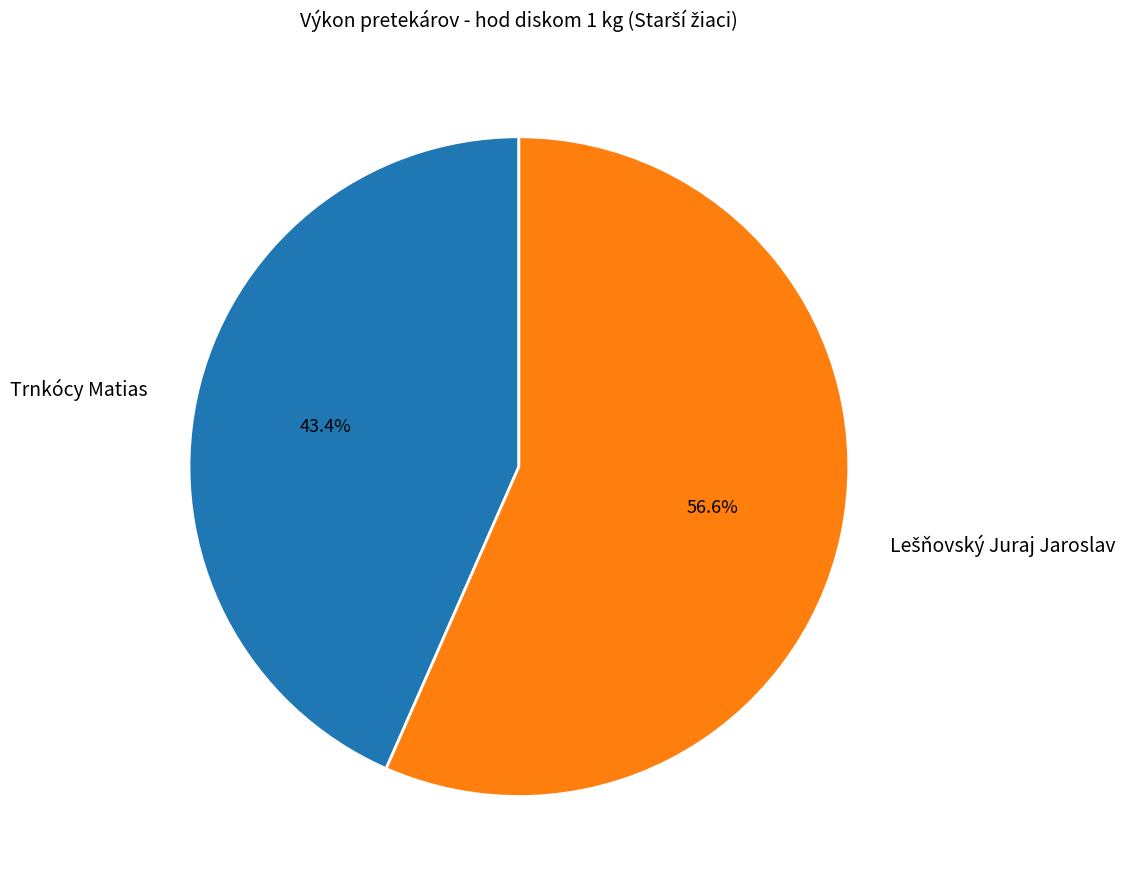

What percentage is NOT represented by Trnkócy Matias?

56.6%